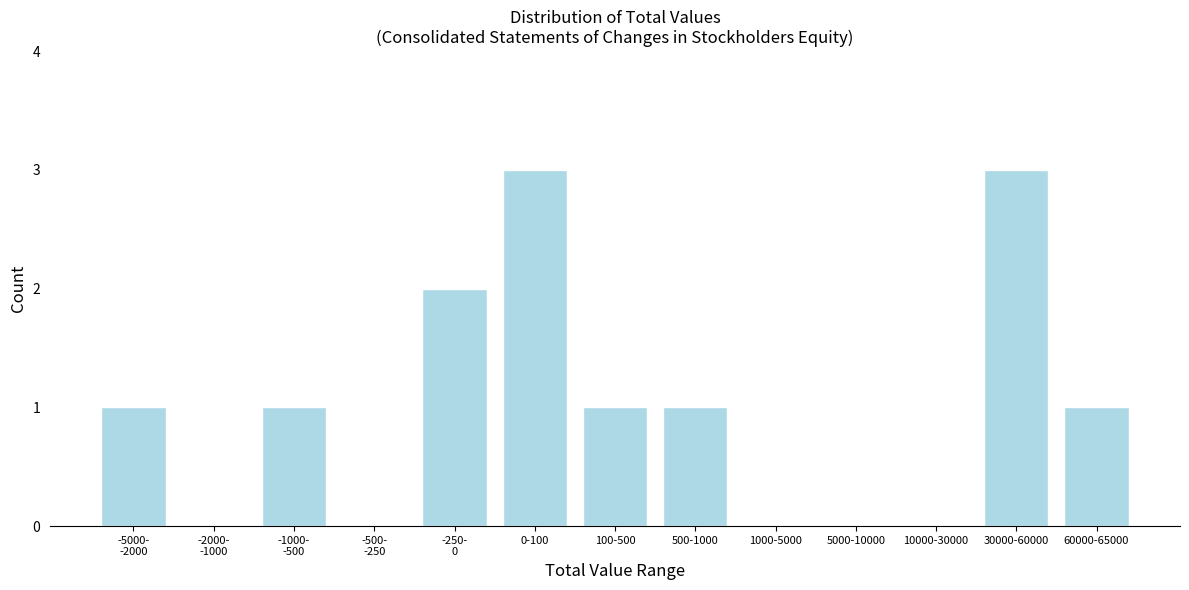

What is the sum of all values?

13